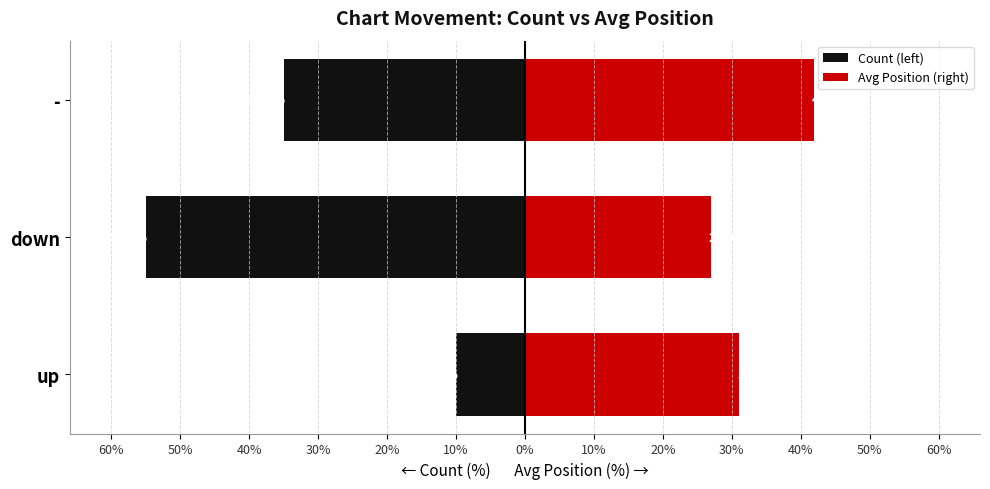

Read the Avg Position (right) value at up.

31.1